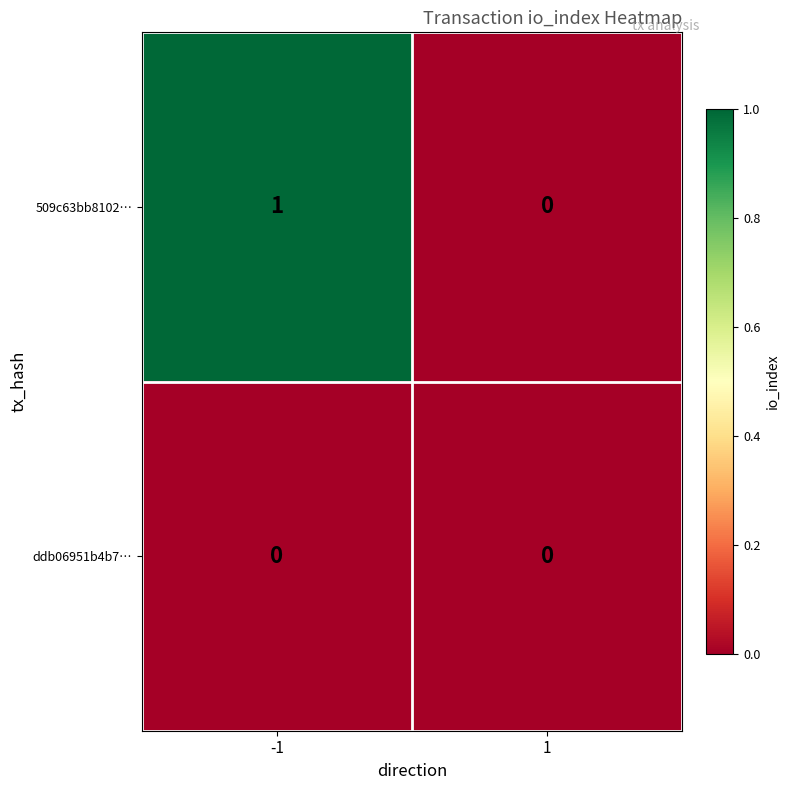

Which series has the largest range (max minus min)?

509c63bb8102…